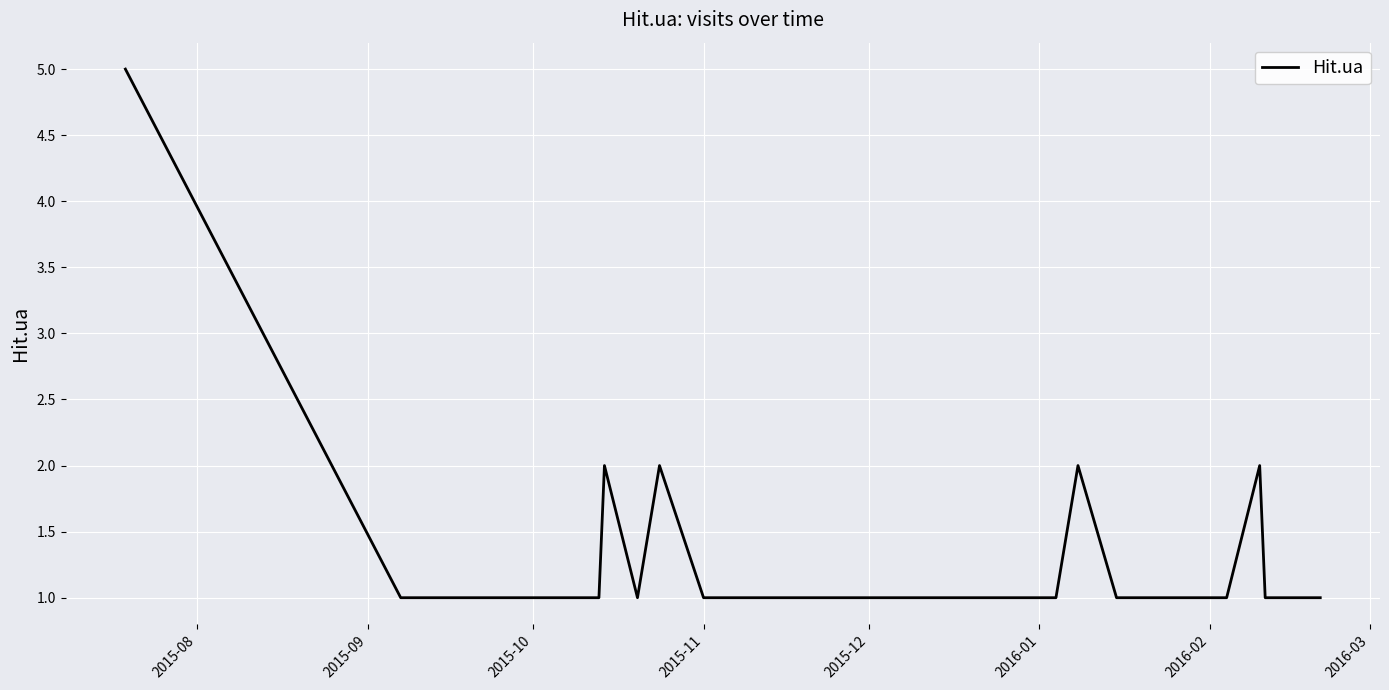

What is the difference between the maximum and minimum values?

4